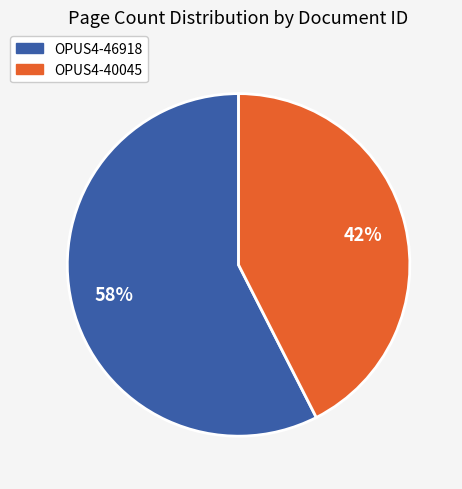

Does any single category account for the majority?

Yes